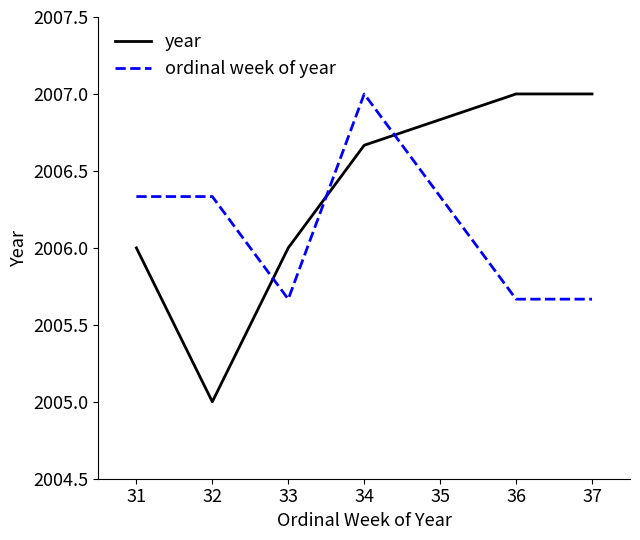

List the series in order of their overall mean, highest first.

year, ordinal week of year